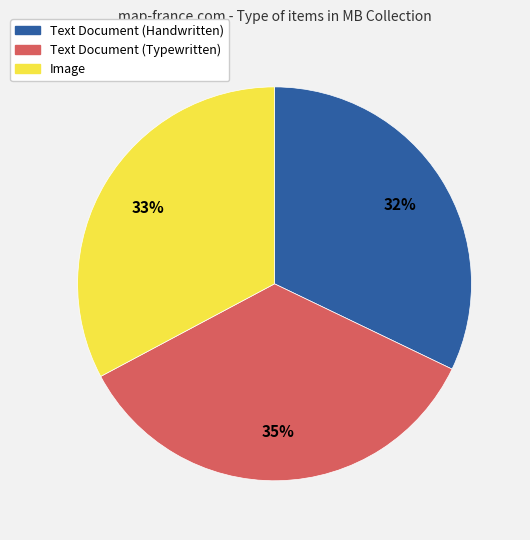

To the nearest percent, what is the combined percentage of Image and Text Document (Typewritten)?

68%